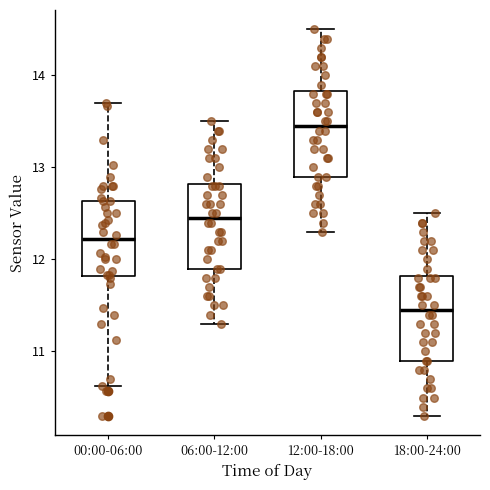

Where does the upper whisker of the box for 12:00-18:00 end on the y-axis? The values are not printed on the chart, so give them approximately, as read against the axis.

14.5